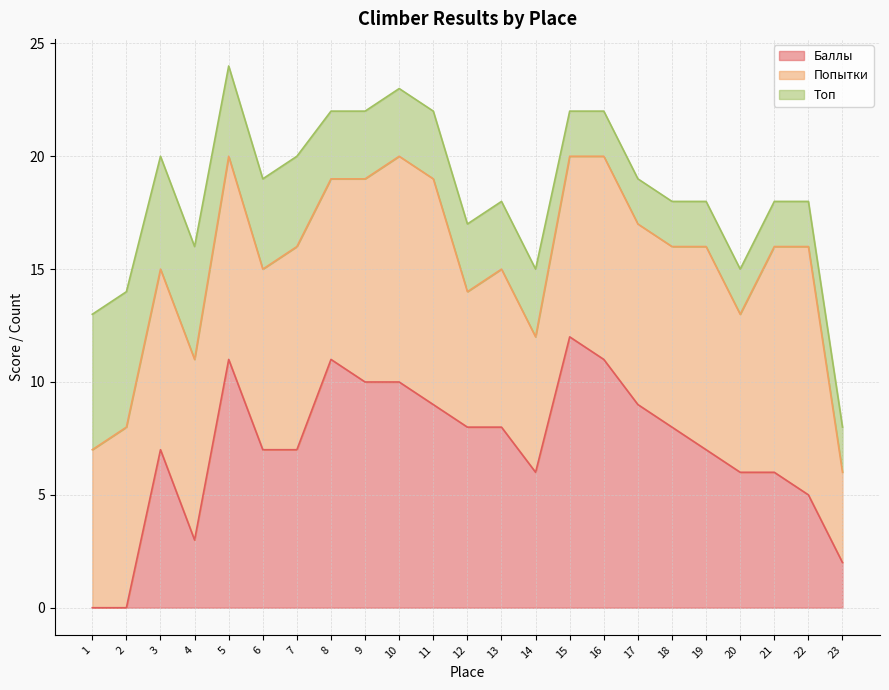

Which category has the lowest value in the Попытки series?

23